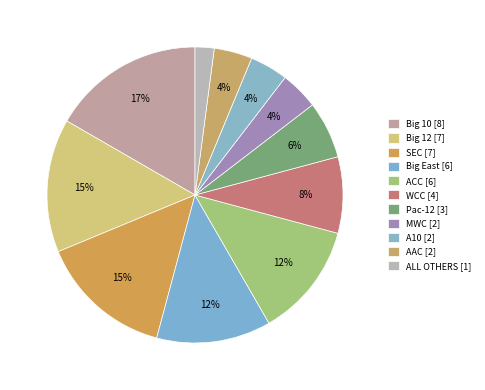

What percentage is the ACC slice, to the nearest percent?

12%